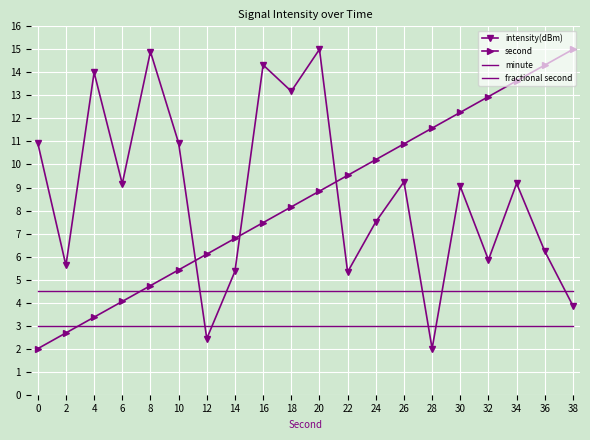

Is it true that fractional second equals 5.3 at 0?

False